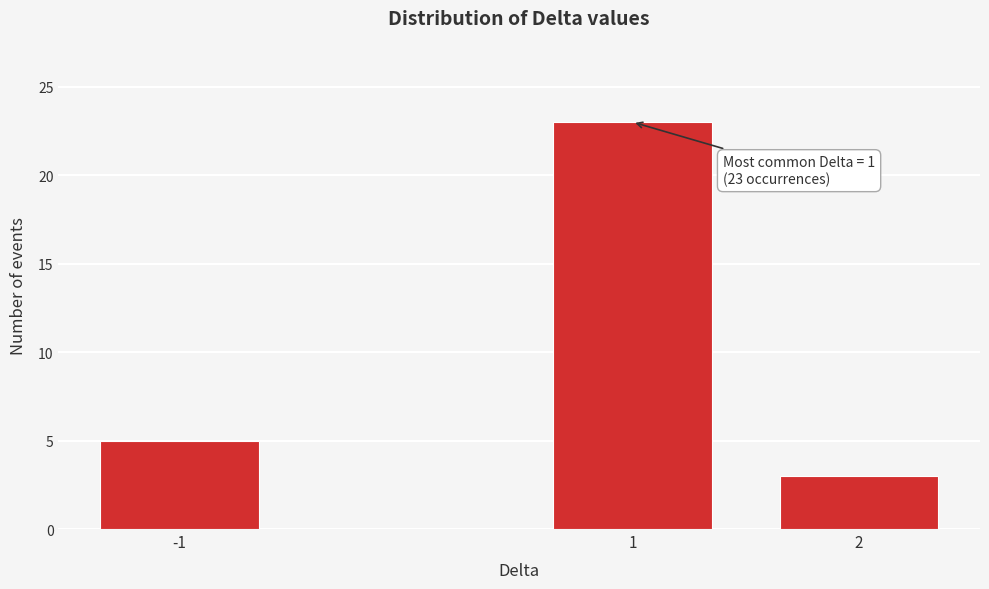

Reading right to left, extract all data points from this chart.

2=3	1=23	-1=5